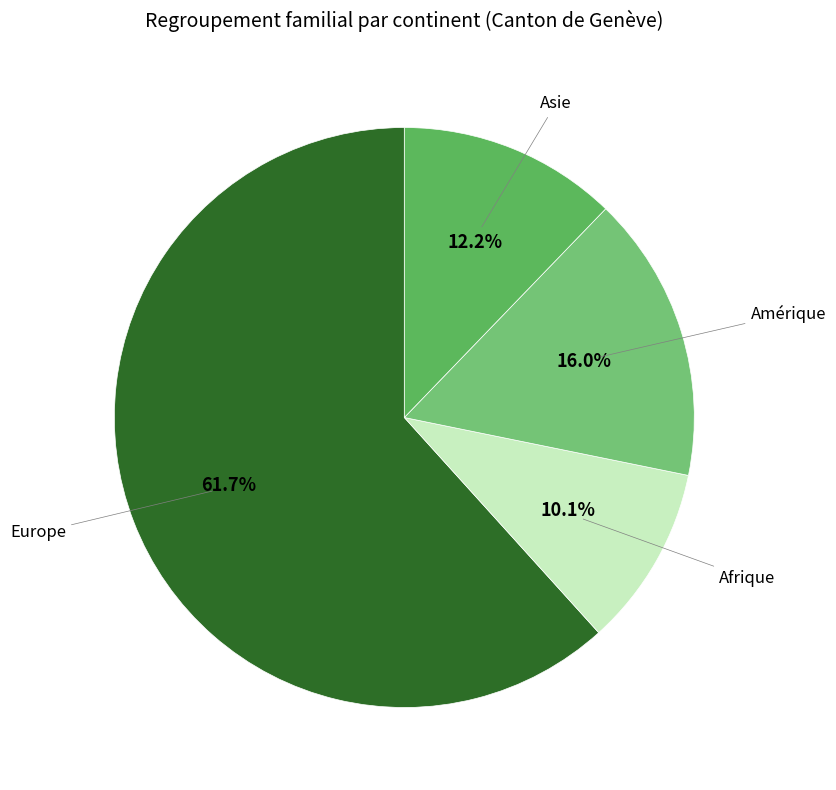

Combined, do Afrique and Europe account for over 50%?

Yes